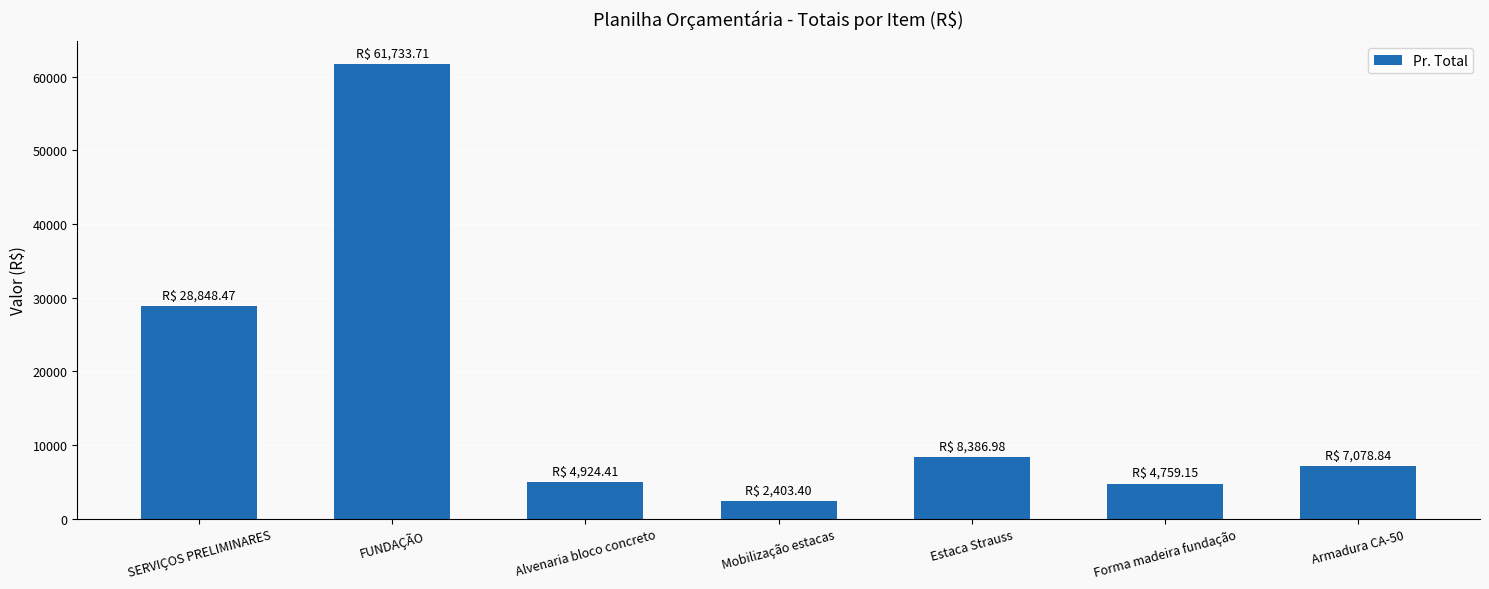

The chart shows a value of 1693.9 at Estaca Strauss. True or false?

False